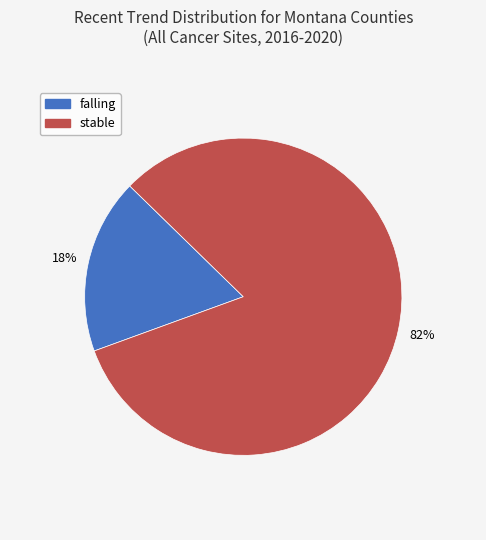

Is there a majority slice in this chart?

Yes